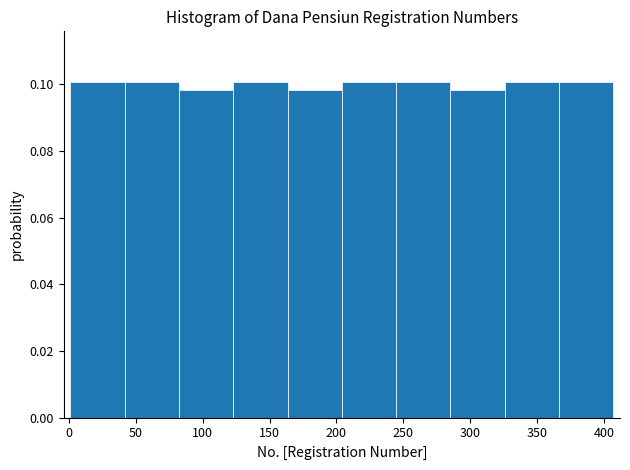

Reading left to right, list every bar in this chart as the range it spans on the x-axis followed by its height. Neither the bar edges nor the heights are printed on the chart, so give them approximately, as read against the axes.

0 to 40: 0.100
40 to 80: 0.100
80 to 125: 0.098
125 to 165: 0.100
165 to 205: 0.098
205 to 245: 0.100
245 to 285: 0.100
285 to 325: 0.098
325 to 365: 0.100
365 to 405: 0.100